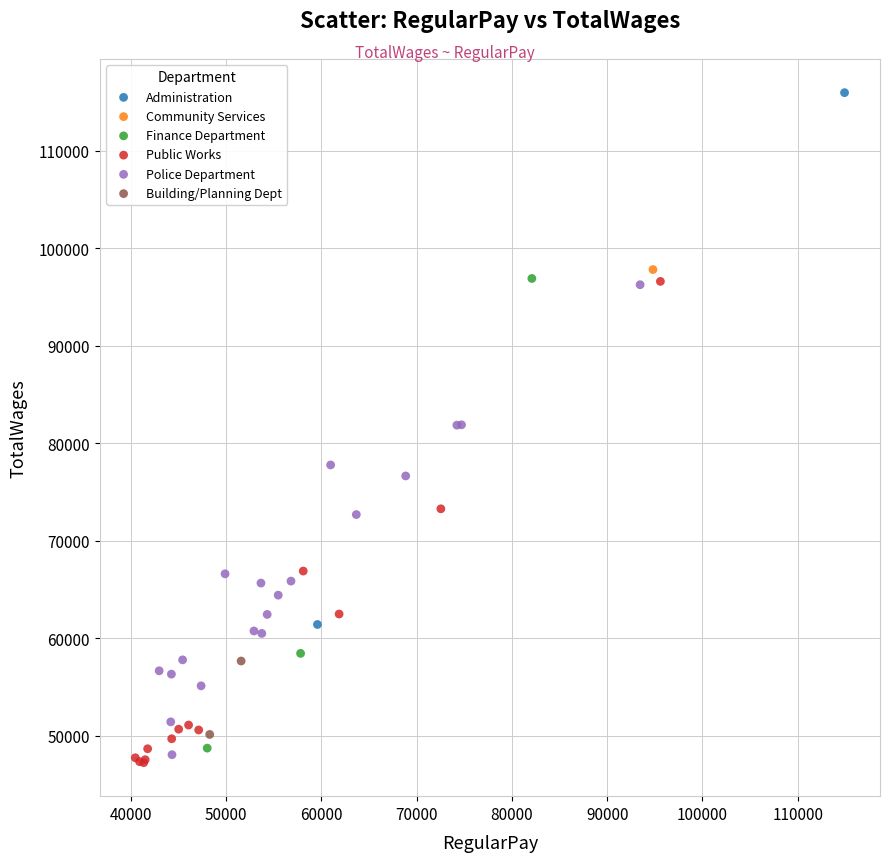

What are all the series names shown in the legend?

Administration, Community Services, Finance Department, Public Works, Police Department, Building/Planning Dept